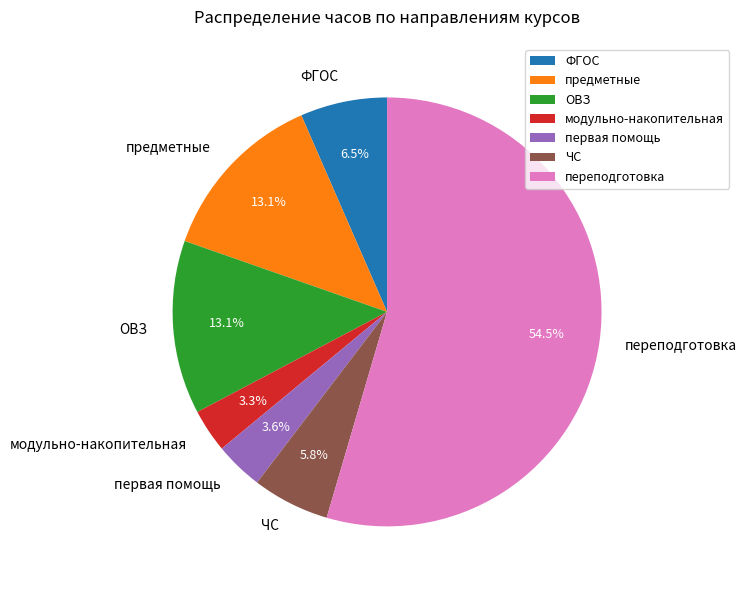

To the nearest percent, what percentage of the pie is ЧС?

6%